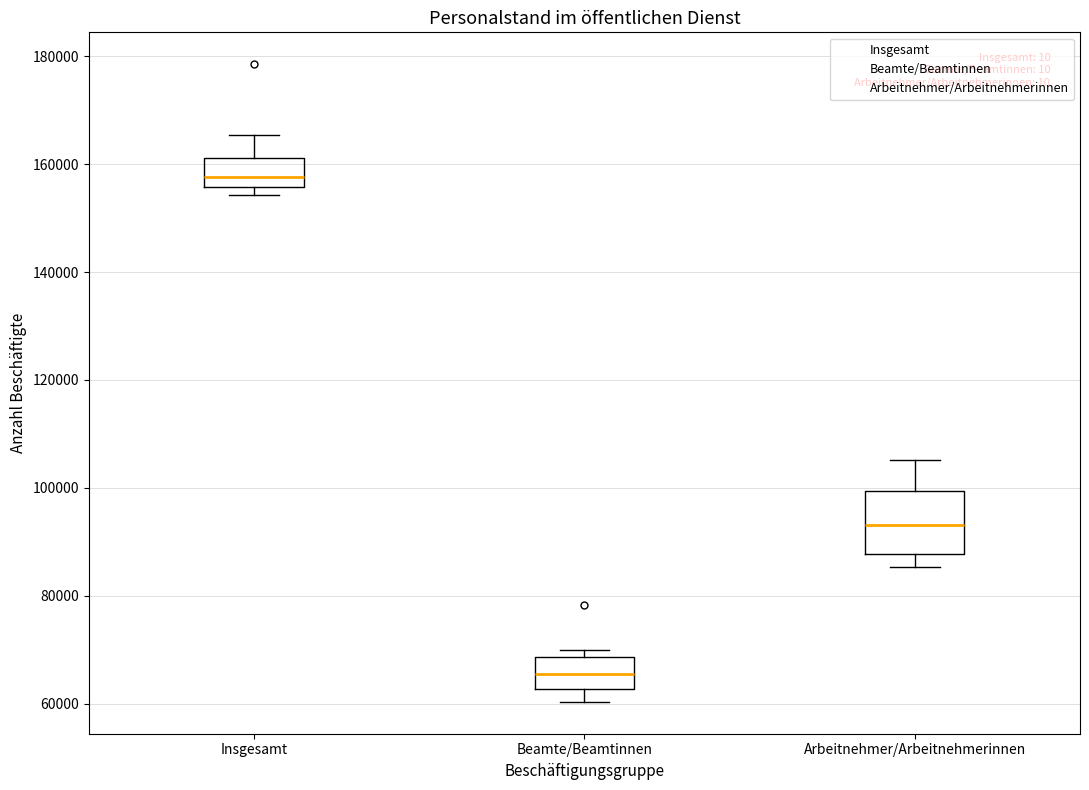

Reading left to right, transcribe this box plot: for each box, give where its median line is, the range the box spans, and where its two whiskers end, as read against the y-axis. The values are not printed on the chart, so give them approximately, as read against the axis.

Insgesamt: median 158000, box 156000 to 162000, whiskers 154000 to 166000
Beamte/Beamtinnen: median 66000, box 62000 to 68000, whiskers 60000 to 70000
Arbeitnehmer/Arbeitnehmerinnen: median 94000, box 88000 to 100000, whiskers 86000 to 106000